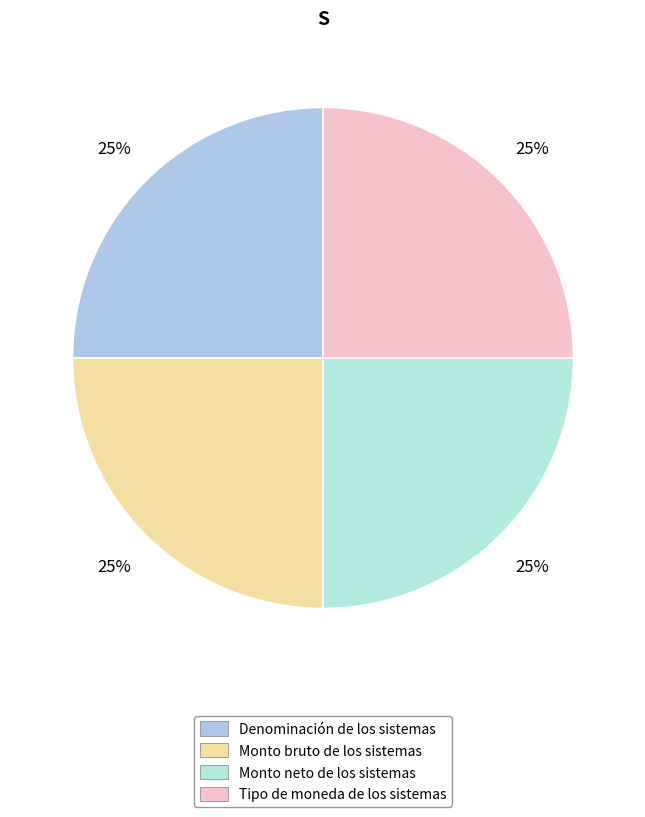

Approximately how many times larger is the value at Denominación de los sistemas compared to Monto neto de los sistemas?

1.0